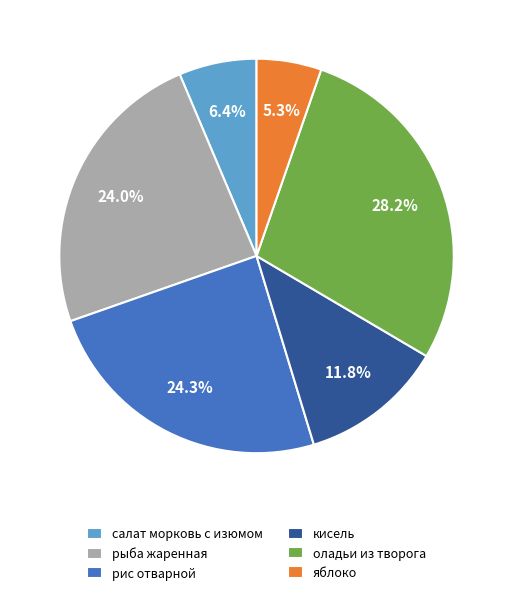

To the nearest percent, what is the difference between the largest and smallest slice percentages?

23%